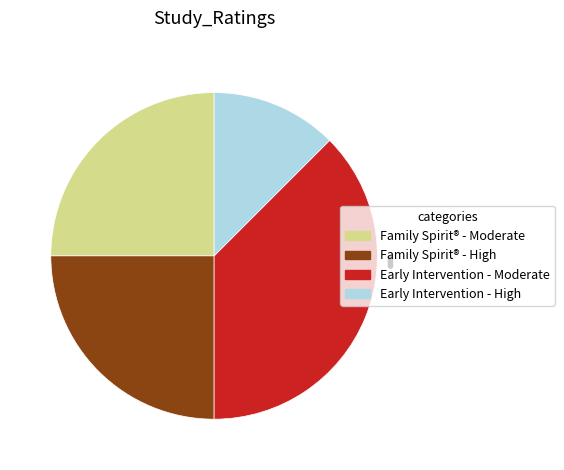

Does any single category account for the majority?

No